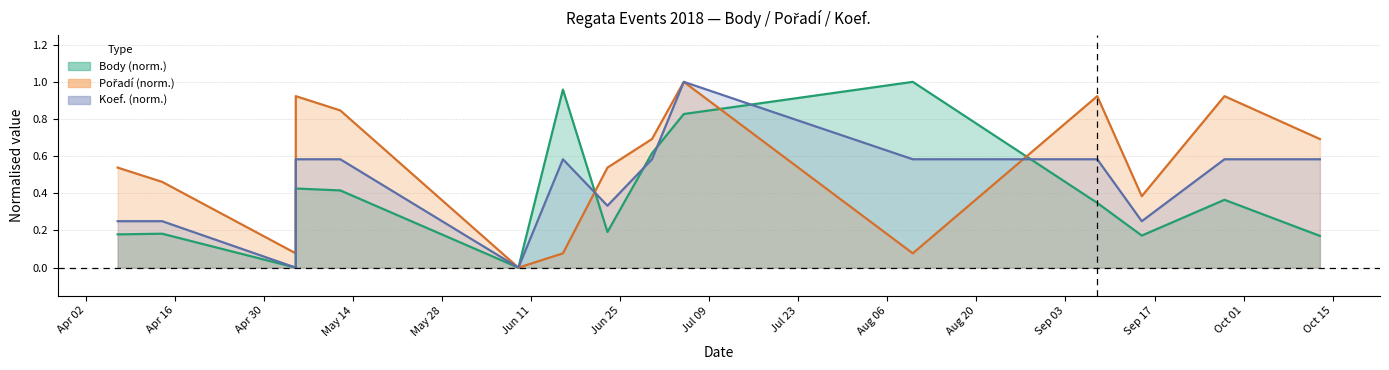

What is the value of the Body point at the 10th from the left?

0.8